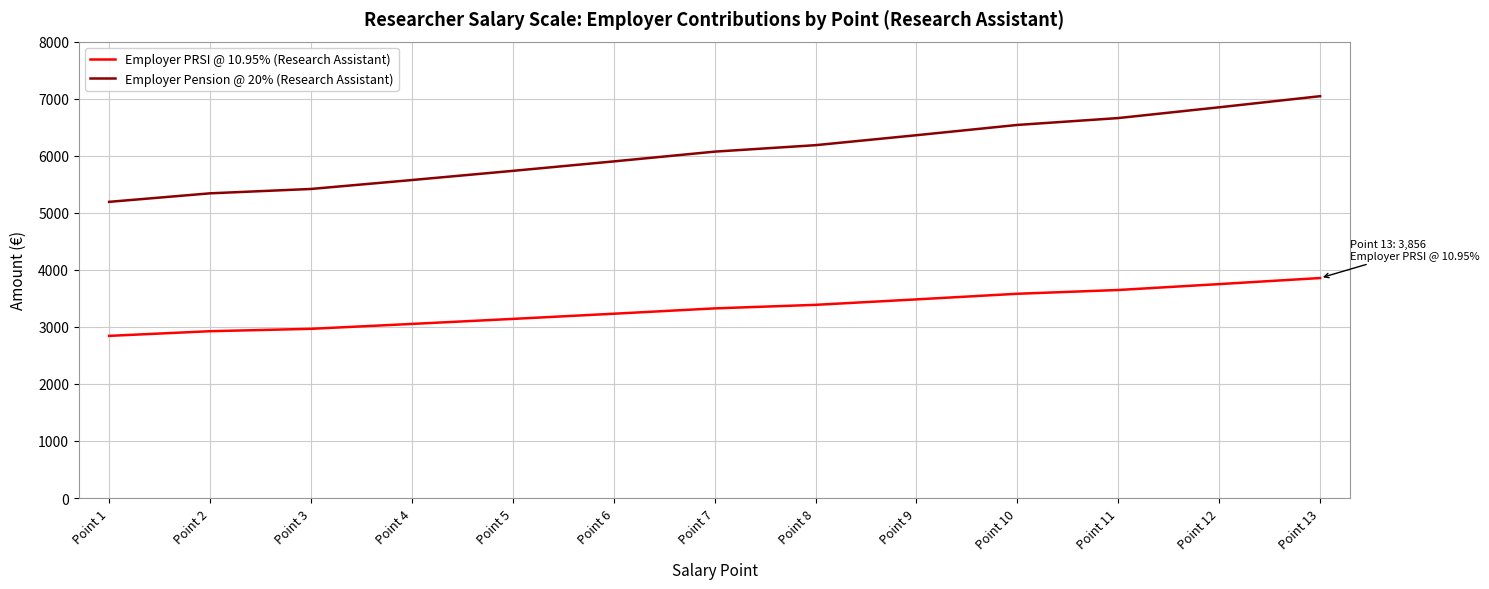

What are all the series names shown in the legend?

Employer PRSI @ 10.95% (Research Assistant), Employer Pension @ 20% (Research Assistant)